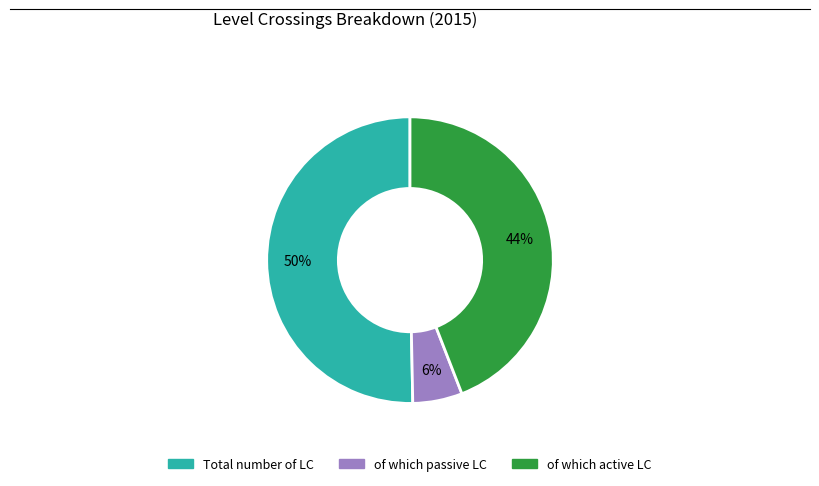

What is the largest slice in the pie chart?

Total number of LC